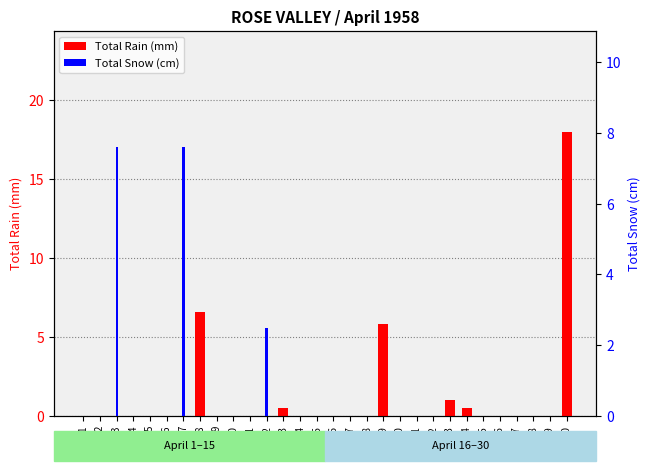

At how many categories does at least one series exceed 3?

5